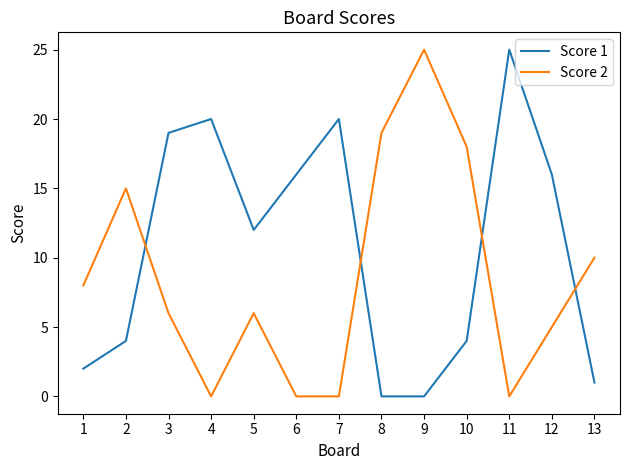

Which series changed the most between 1 and 11?

Score 1